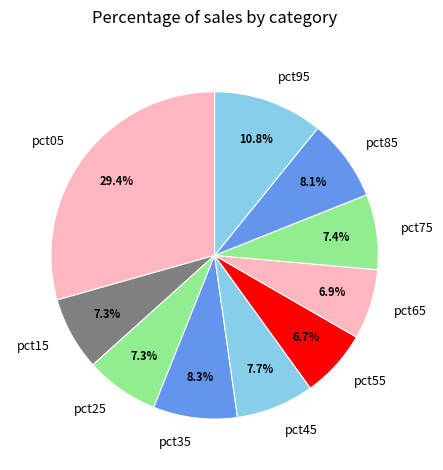

Is there a majority slice in this chart?

No